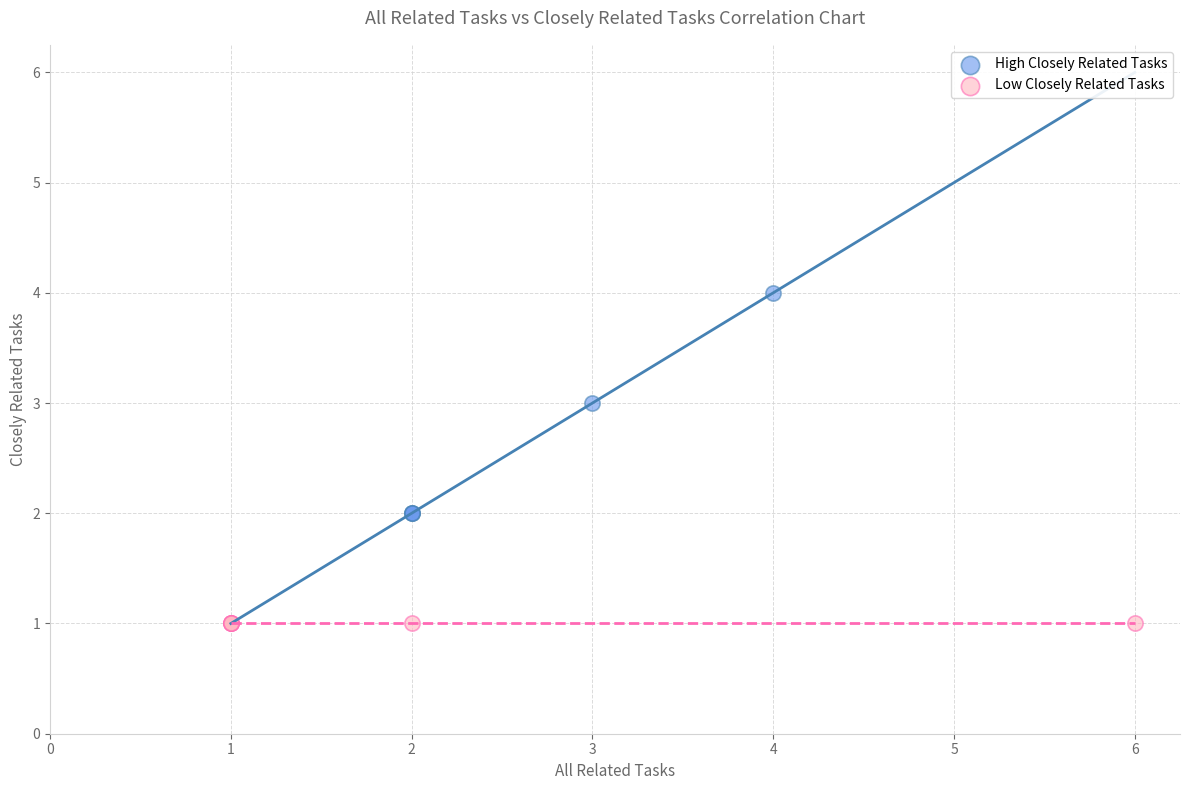

Which series reaches the minimum Y coordinate?

Low Closely Related Tasks